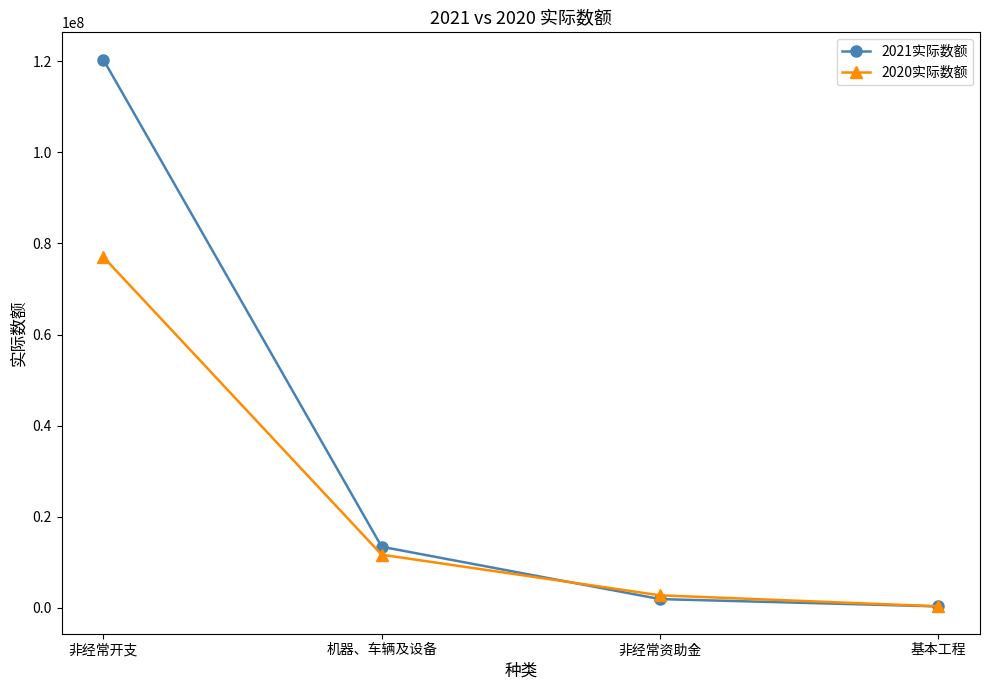

What is the label of the 3rd point from the right?

机器、车辆及设备